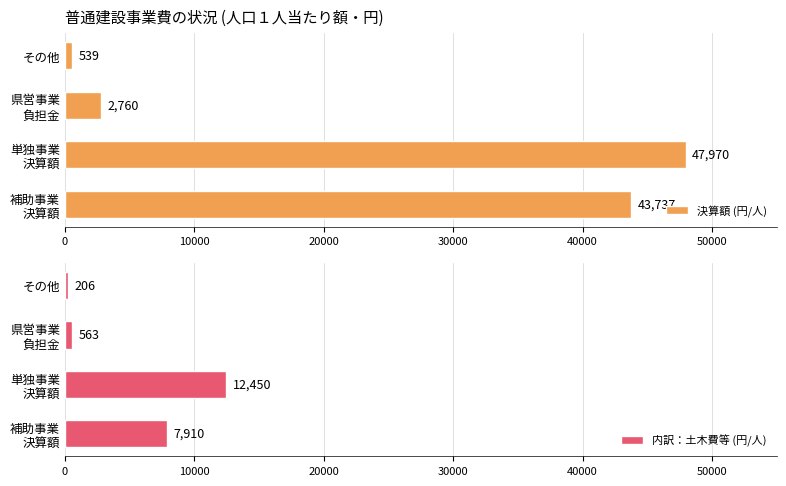

The 内訳：土木費等 (円/人) series shows 206 at その他. True or false?

True